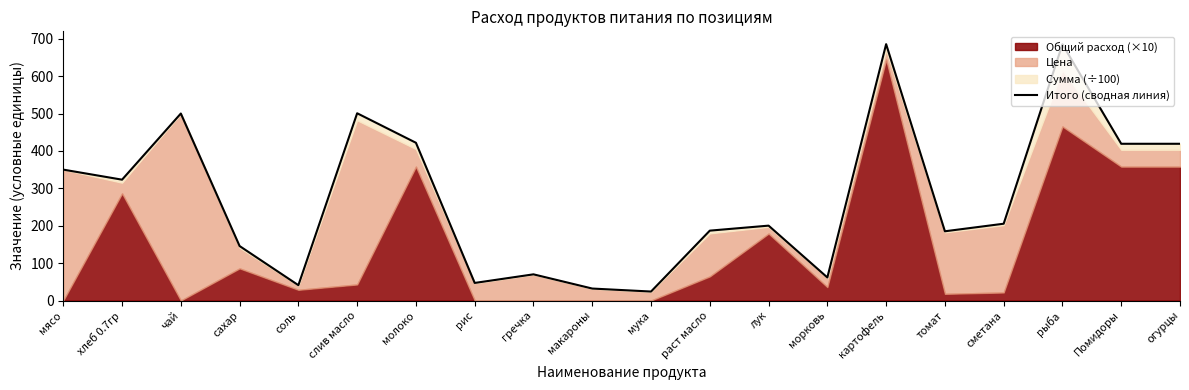

At which category does the chart reach its peak across all series?

картофель